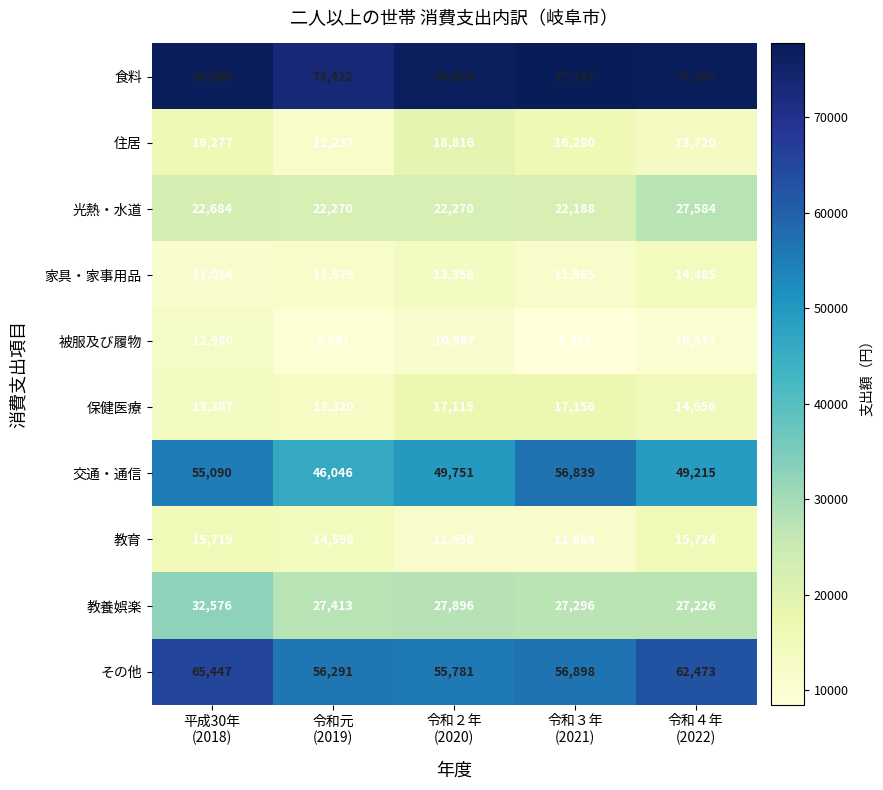

Rank the series by their maximum value, from highest to lowest.

食料, その他, 交通・通信, 教養娯楽, 光熱・水道, 住居, 保健医療, 教育, 家具・家事用品, 被服及び履物